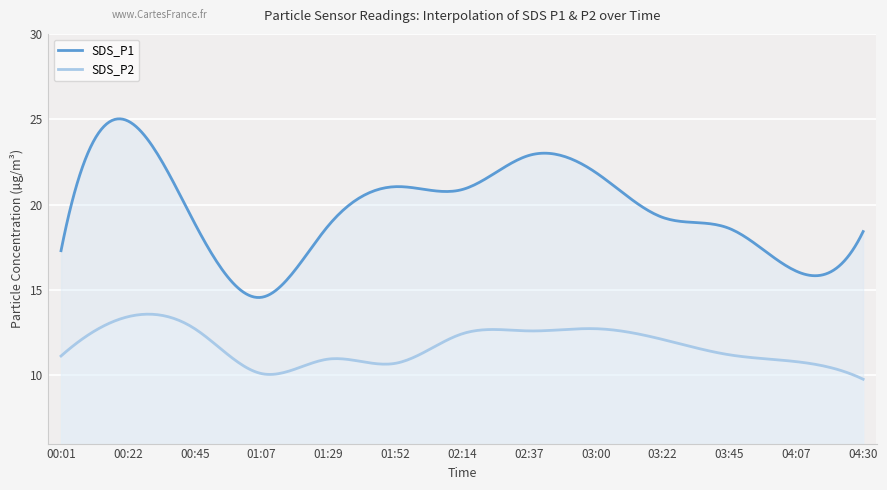

At which category does SDS_P1 reach its first local valley?

01:07